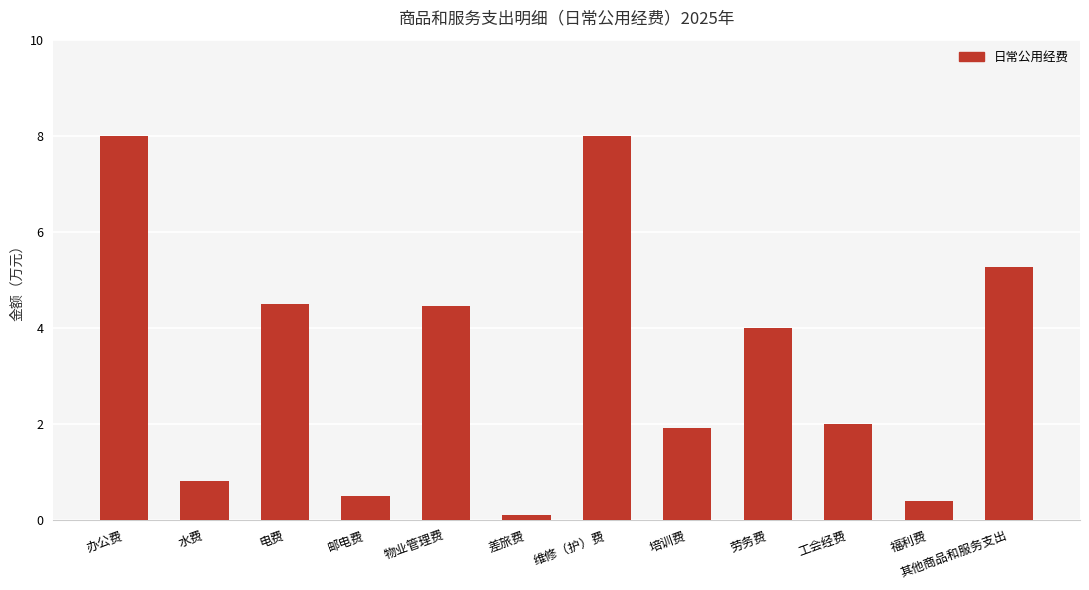

What is the value of the 2nd bar from the left?

0.8